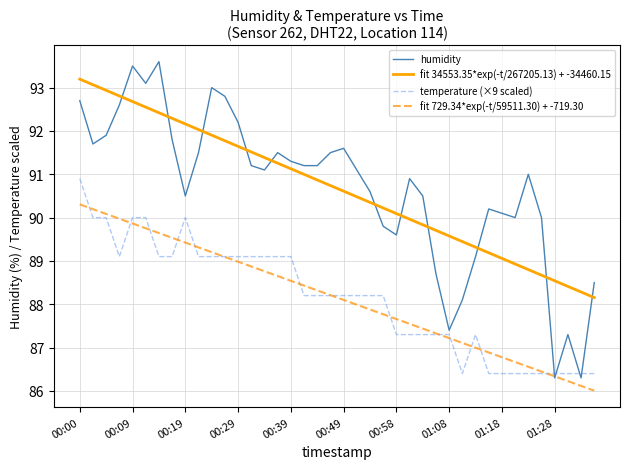

What is the maximum value for fit 729.34*exp(-t/59511.30) + -719.30?

90.3